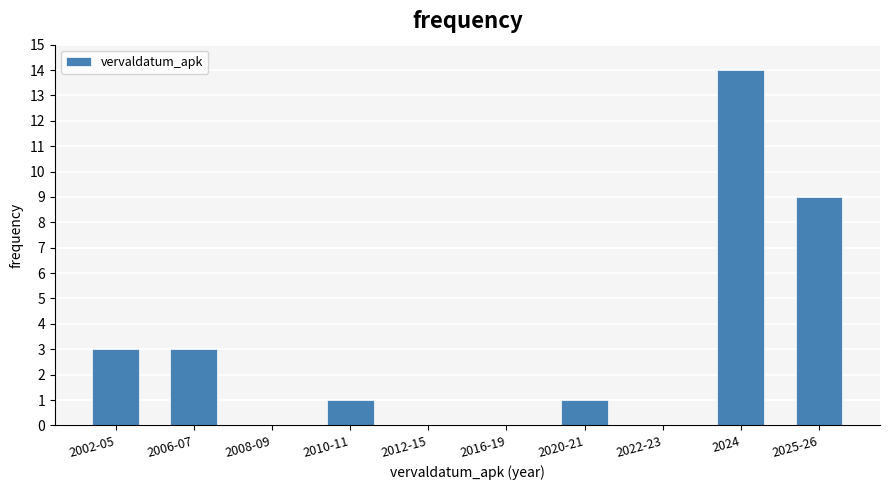

Reading right to left, list all the values displayed in this chart.

2025-26=9	2024=14	2022-23=0	2020-21=1	2016-19=0	2012-15=0	2010-11=1	2008-09=0	2006-07=3	2002-05=3